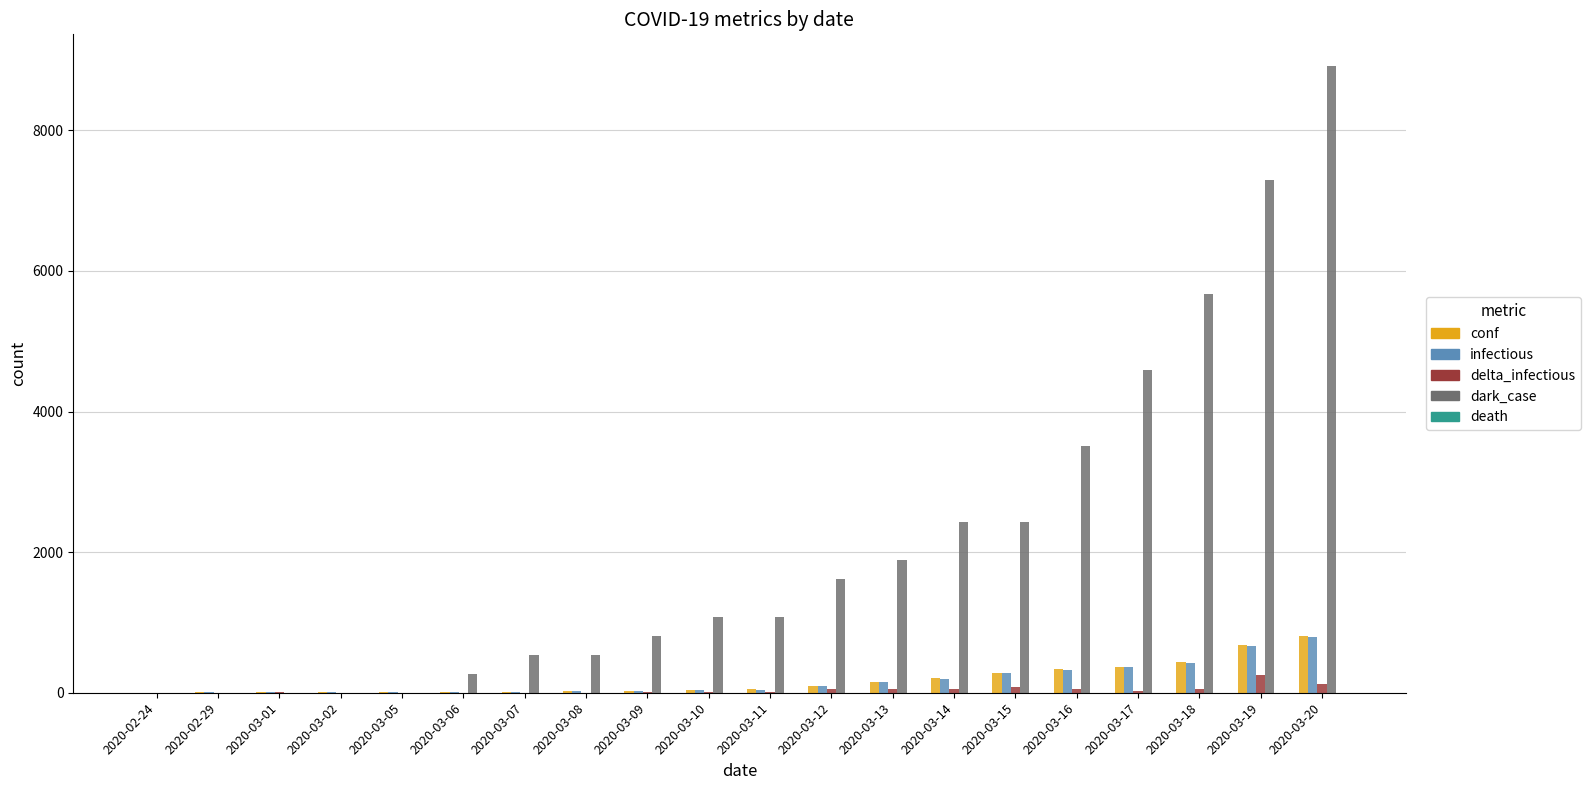

The value of dark_case at 2020-03-11 is 444. True or false?

False